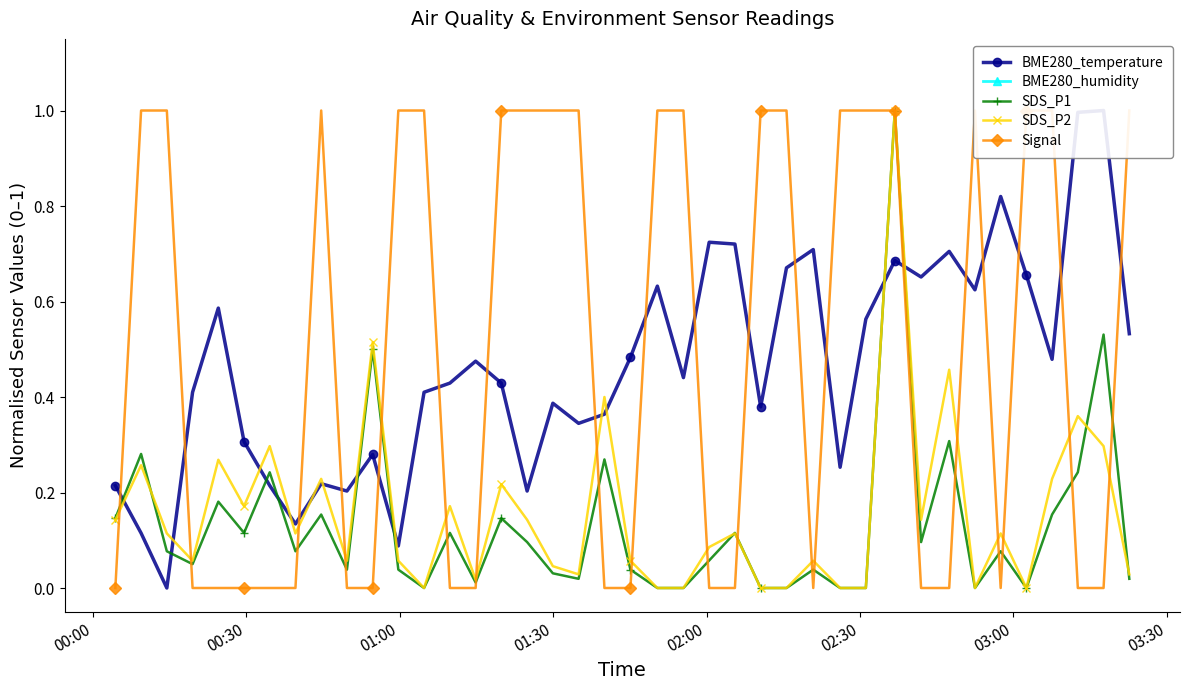

What is the maximum value for SDS_P2?

1.0